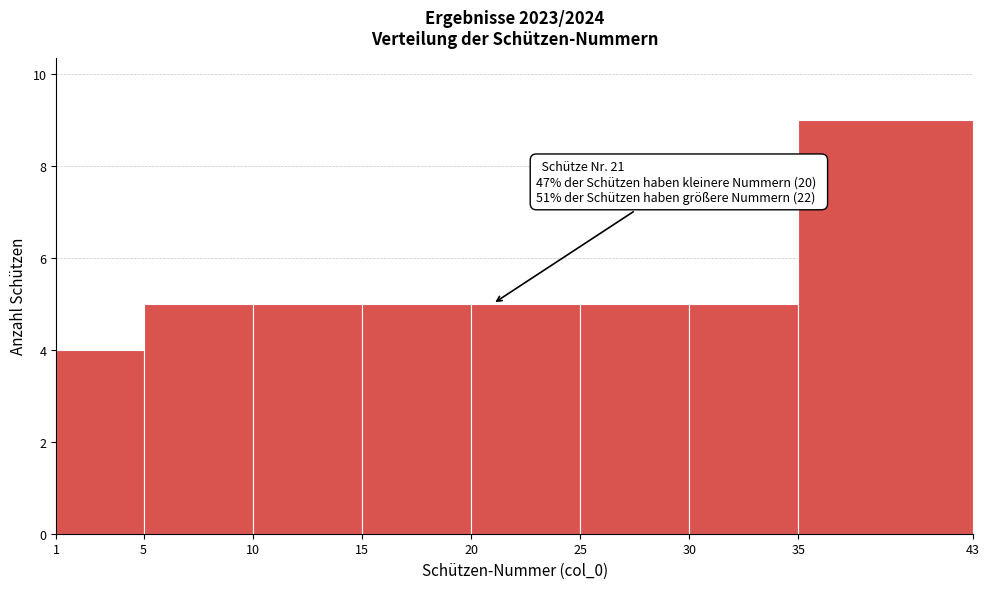

Which range on the x-axis has the tallest bar?

35 to 43